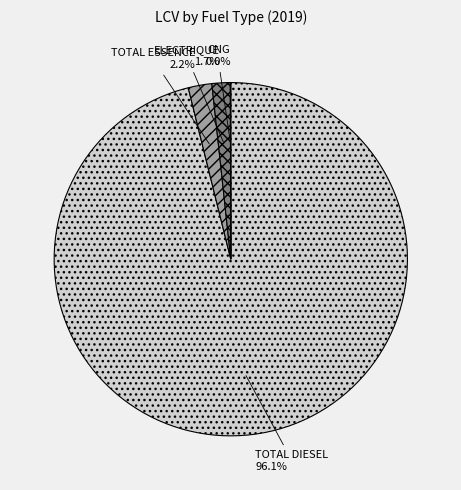

Between TOTAL DIESEL and ELECTRIQUE, which is larger?

TOTAL DIESEL